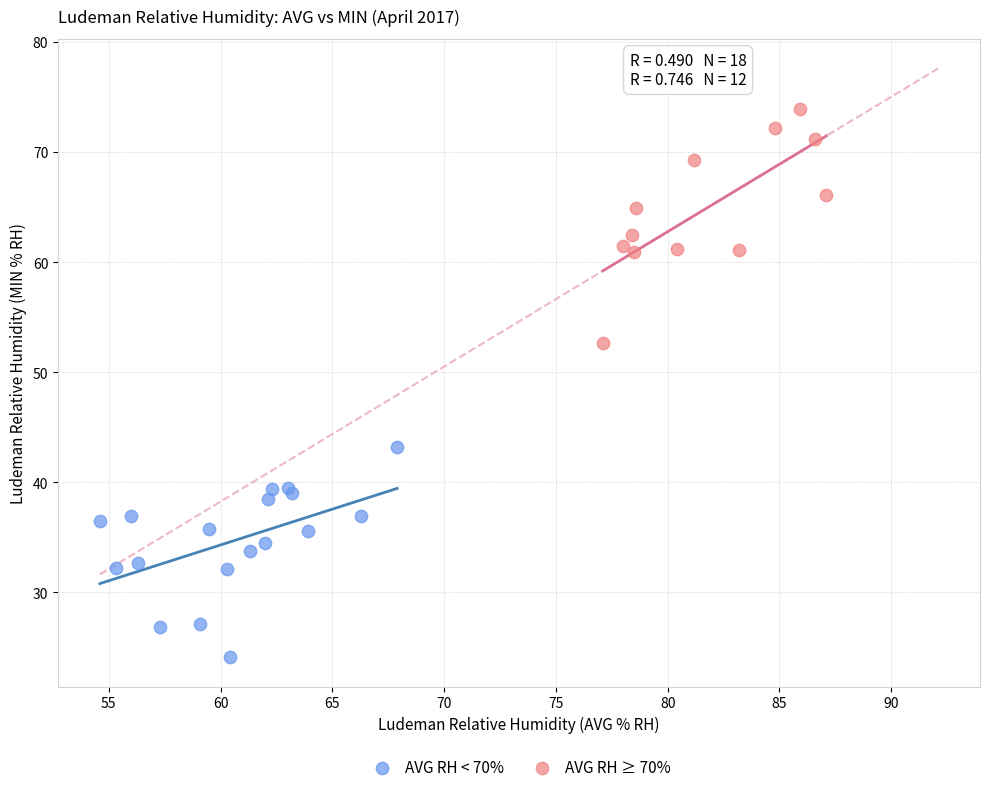

Which series contains the lowest Y value?

AVG RH < 70%